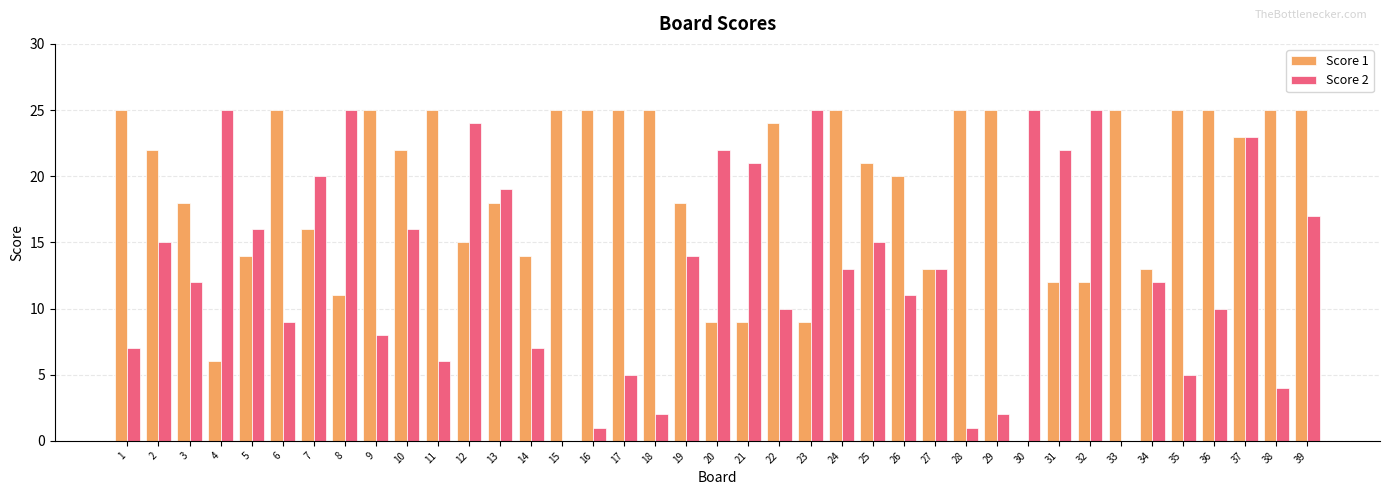

The value of Score 2 at 2 is 15. True or false?

True